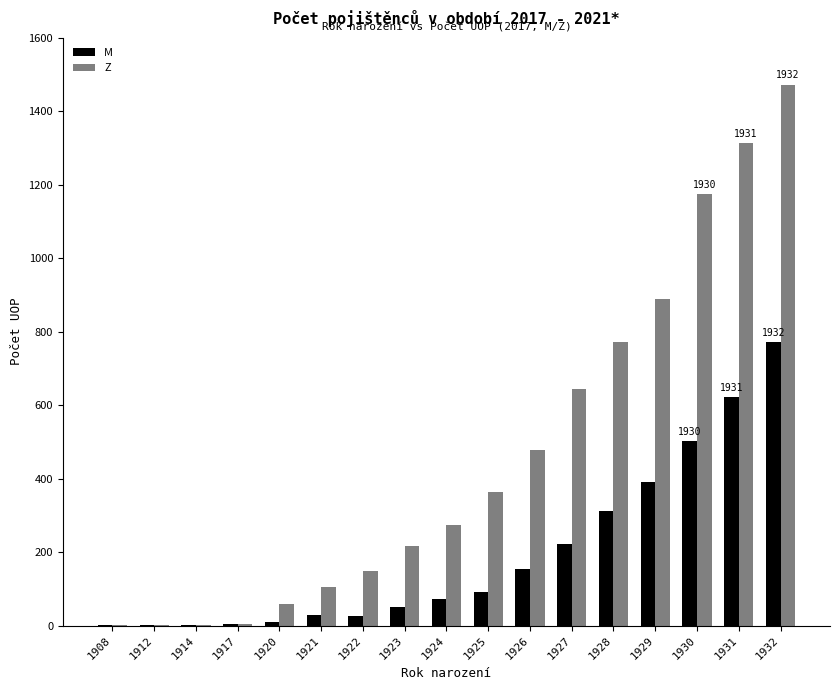

The value of Z at 1928 is 772. True or false?

True